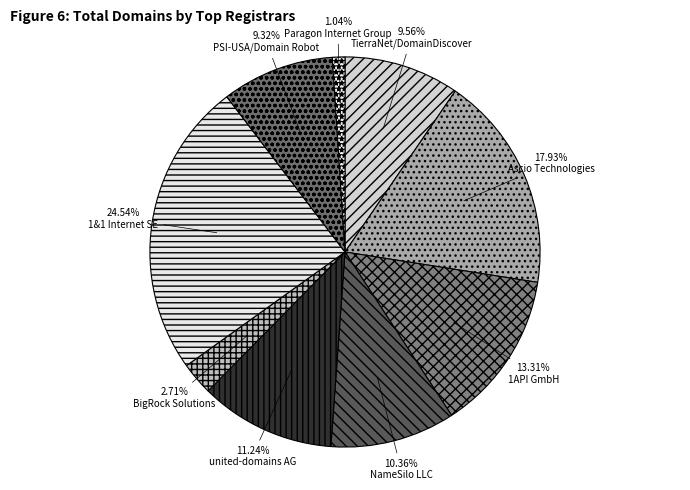

What is the smallest slice in the pie chart?

Paragon Internet Group